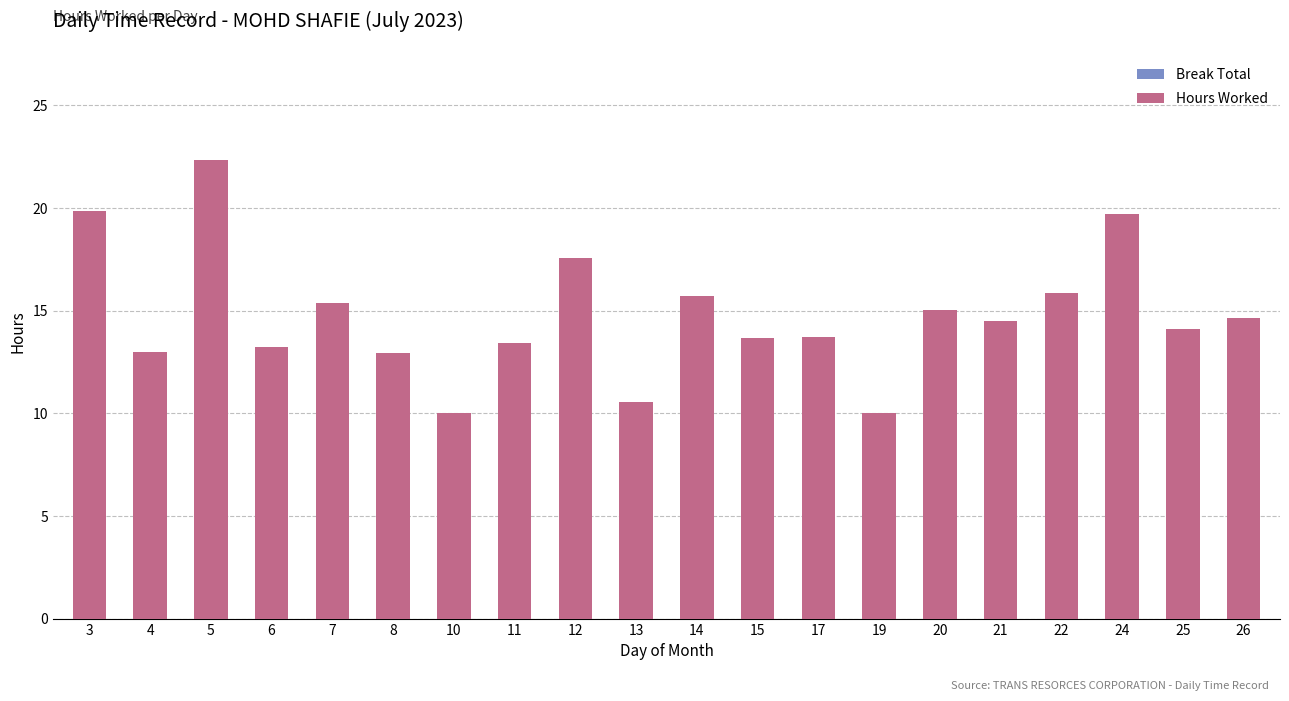

True or false: the data shows 15.0 at 20.

True